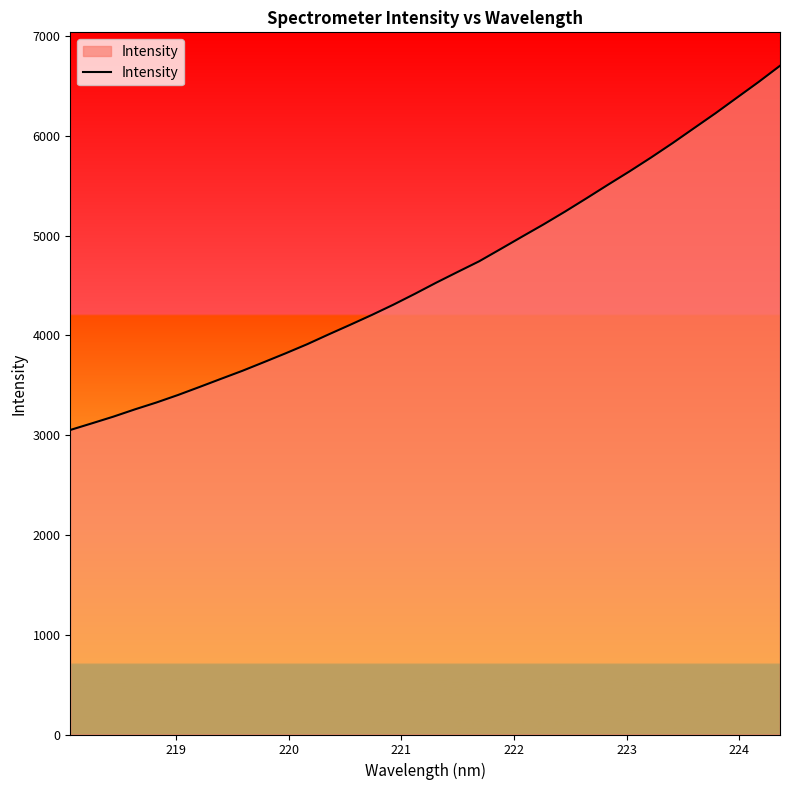

What is the smallest value displayed?

3051.5